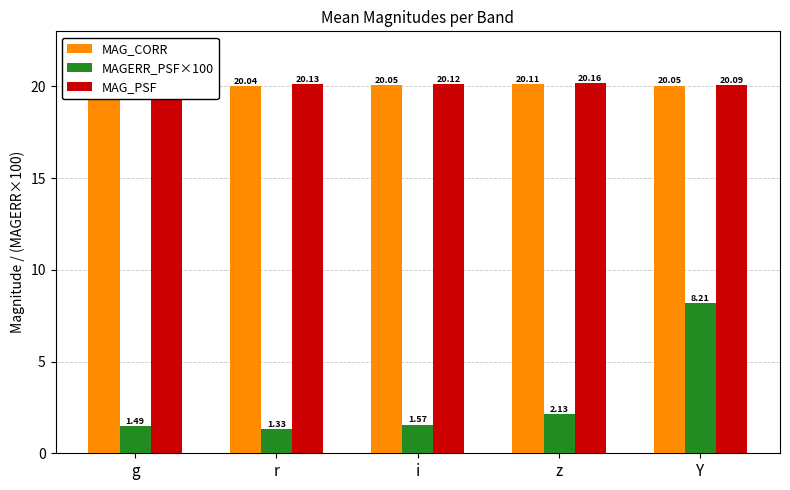

What is the label of the 3rd bar from the left?

i